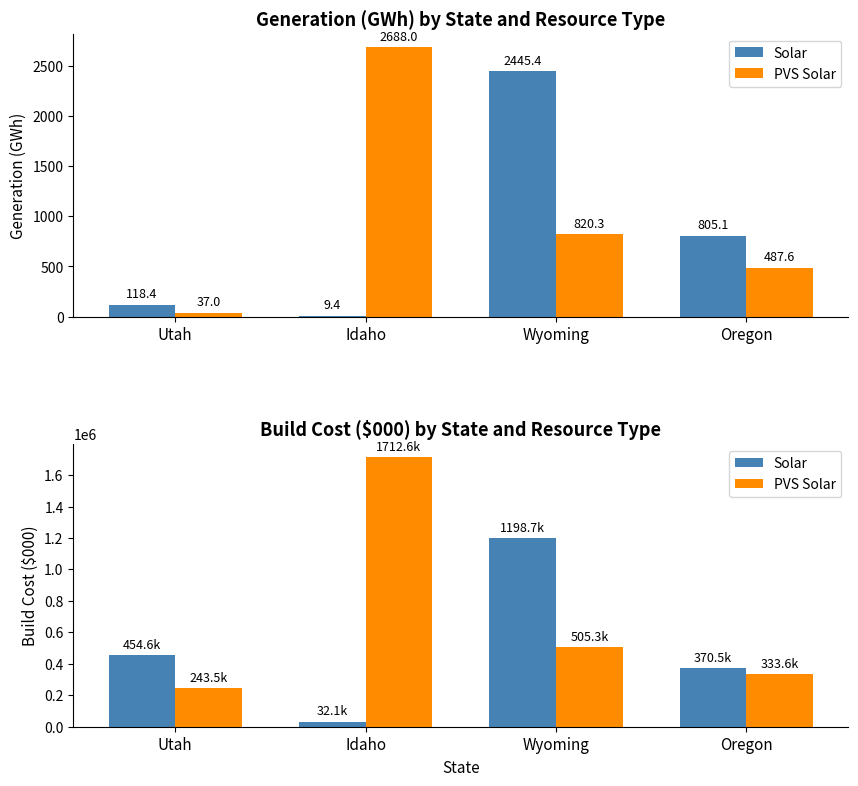

Between Utah and Idaho, which series saw the biggest shift?

PVS Solar